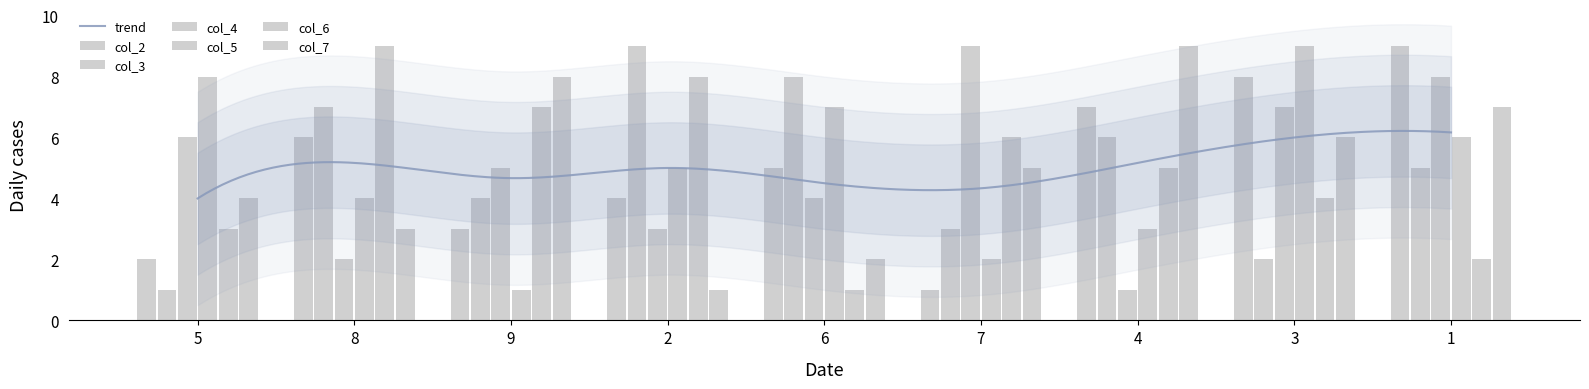

Read the col_6 value at 9.

7